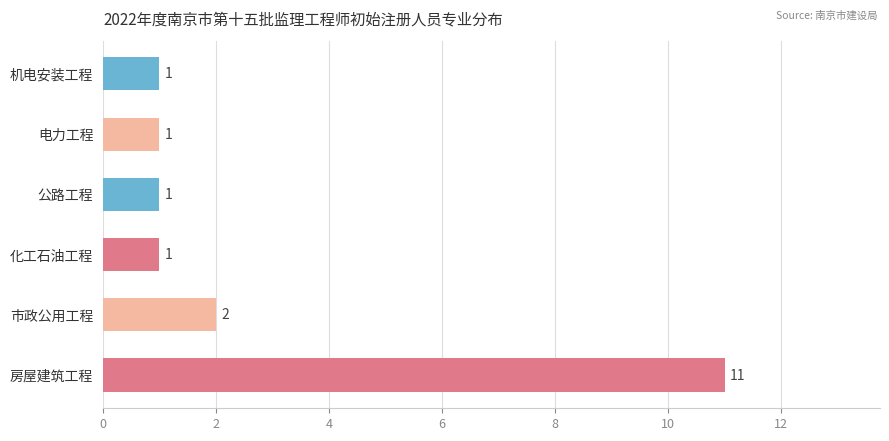

What is the average value?

3